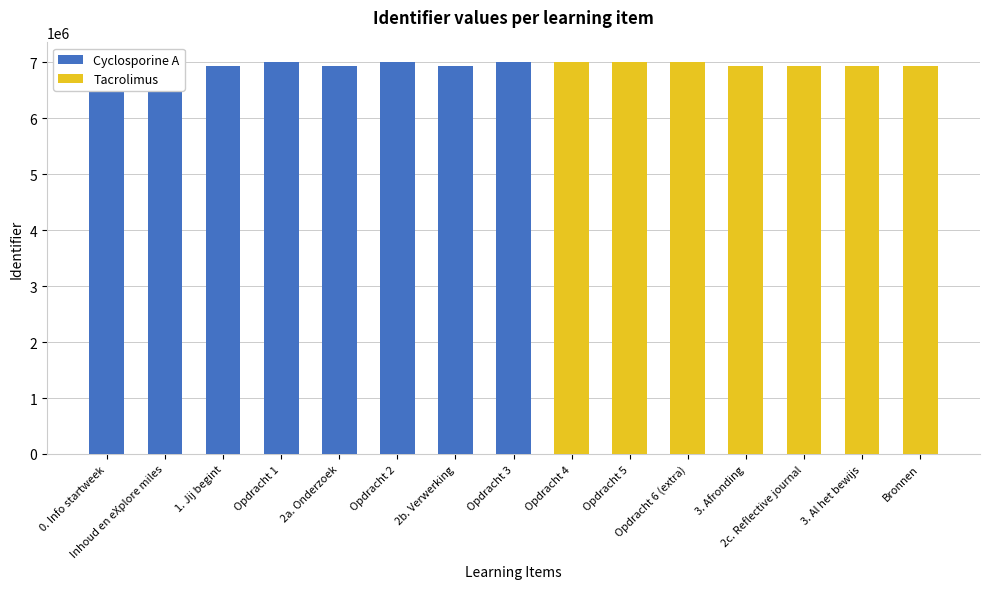

Read the Cyclosporine A value at Opdracht 1.

7003361